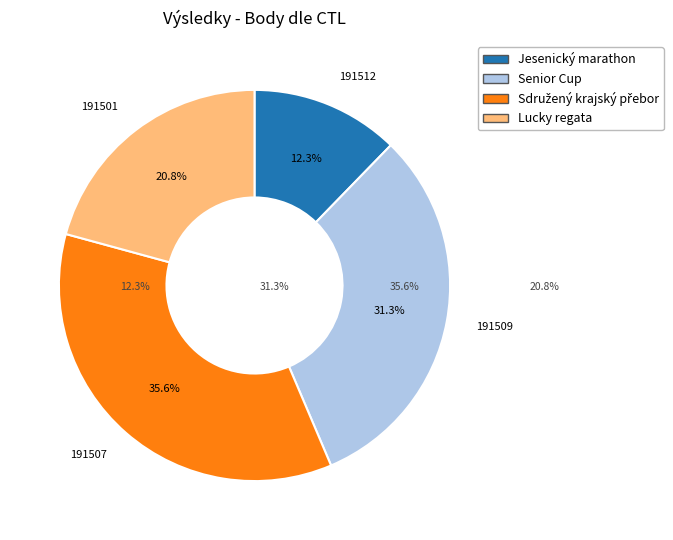

To the nearest percent, what percentage of the pie is 191512?

12%